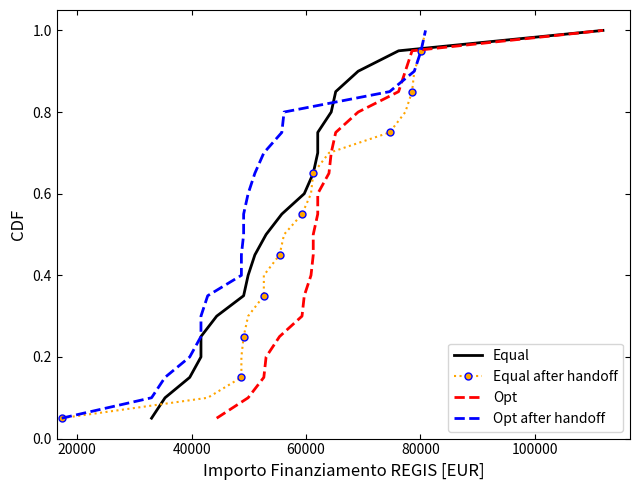

What is the sum of all Equal values?

10.5